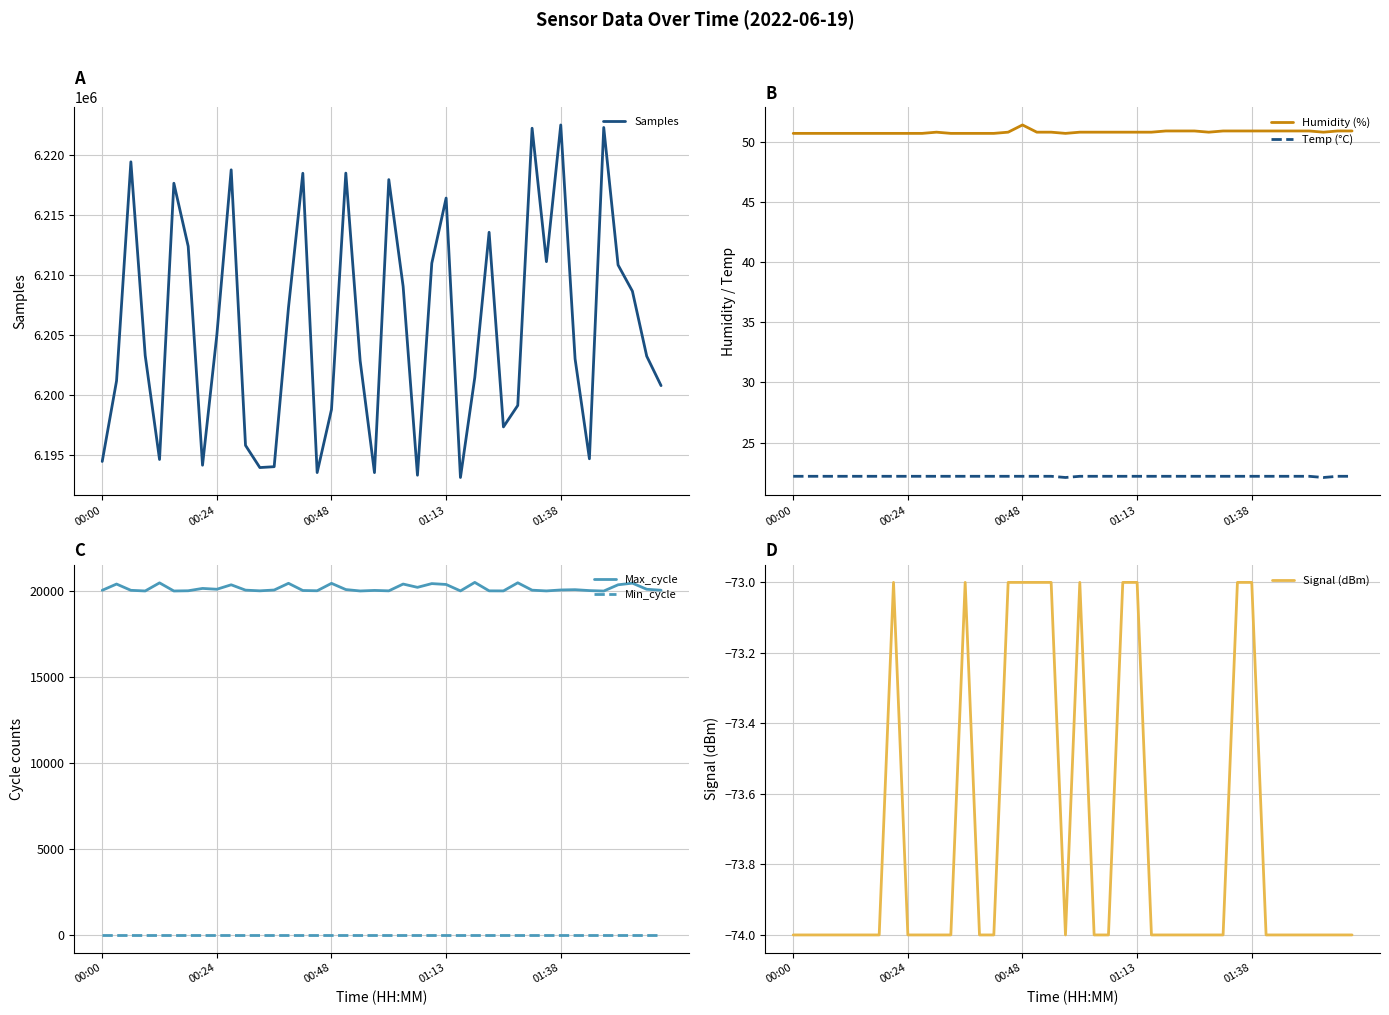

Which series has the widest spread of values?

Samples